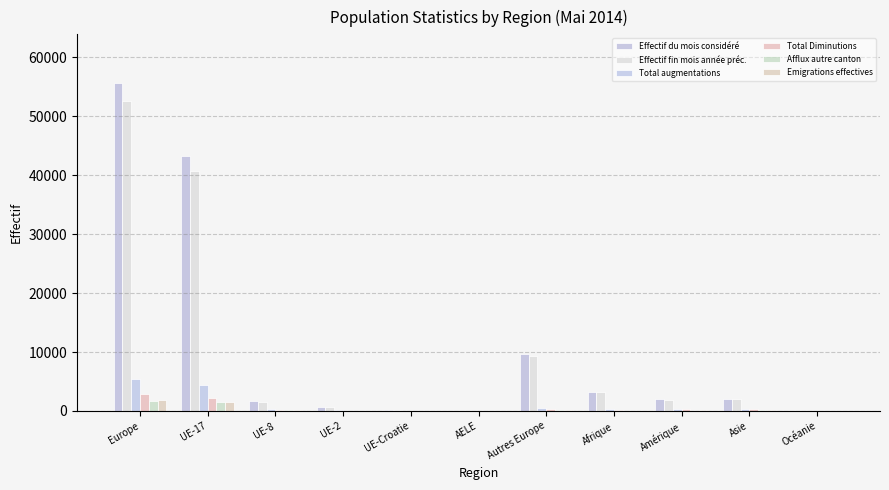

How many groups of bars are there?

11